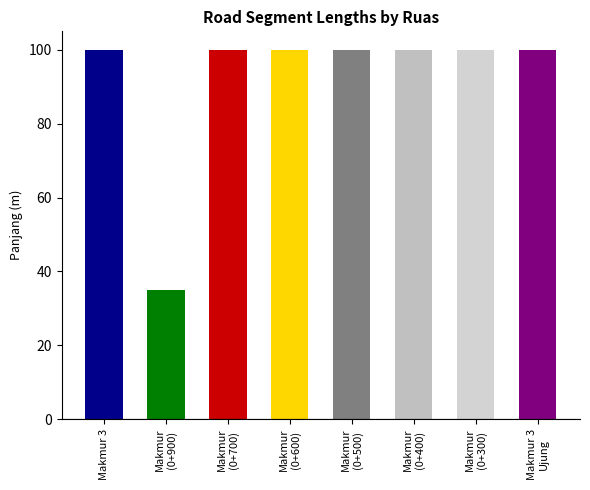

What position from the left is Makmur (3042-0+700)?

3